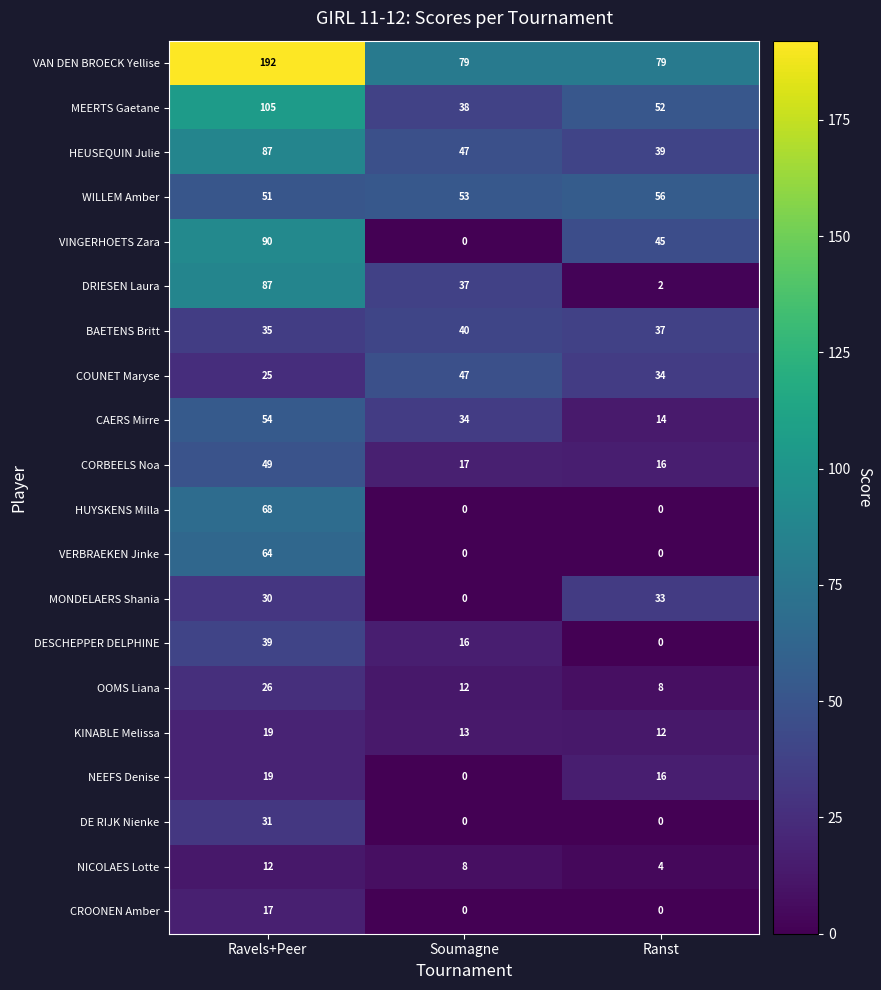

Which series has the largest total across all categories?

VAN DEN BROECK Yellise